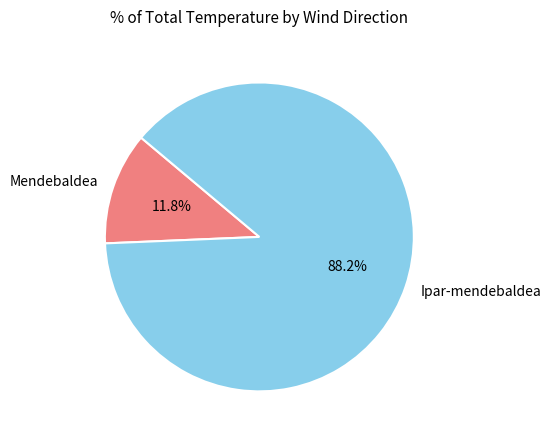

To the nearest percent, what percentage of the pie is Ipar-mendebaldea?

88%